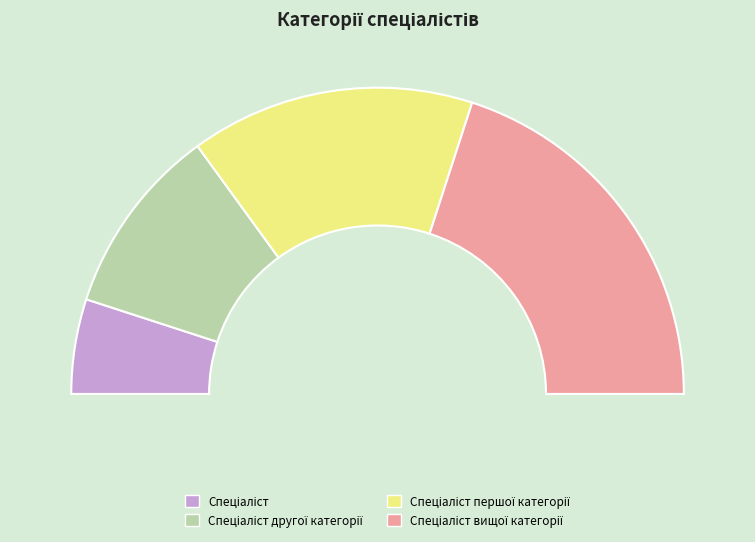

Does Спеціаліст вищої категорії account for over 50% of the chart?

No